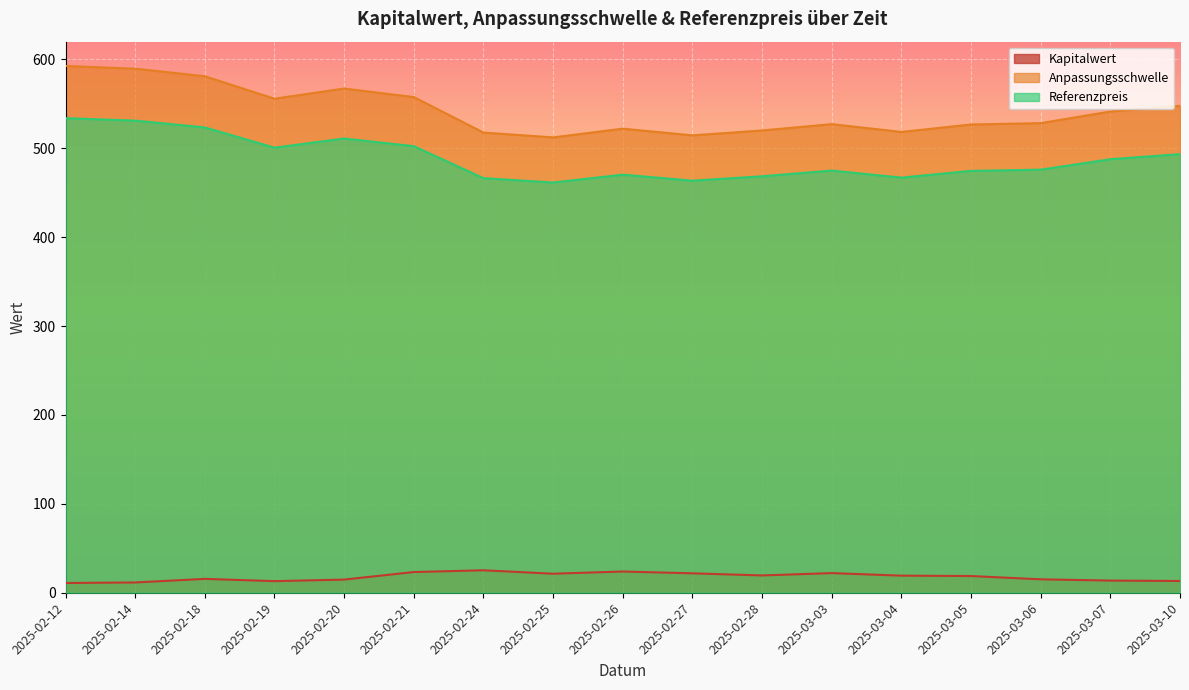

Rank the categories by Anpassungsschwelle value from highest to lowest.

2025-02-12, 2025-02-14, 2025-02-18, 2025-02-20, 2025-02-21, 2025-02-19, 2025-03-10, 2025-03-07, 2025-03-06, 2025-03-03, 2025-03-05, 2025-02-26, 2025-02-28, 2025-03-04, 2025-02-24, 2025-02-27, 2025-02-25